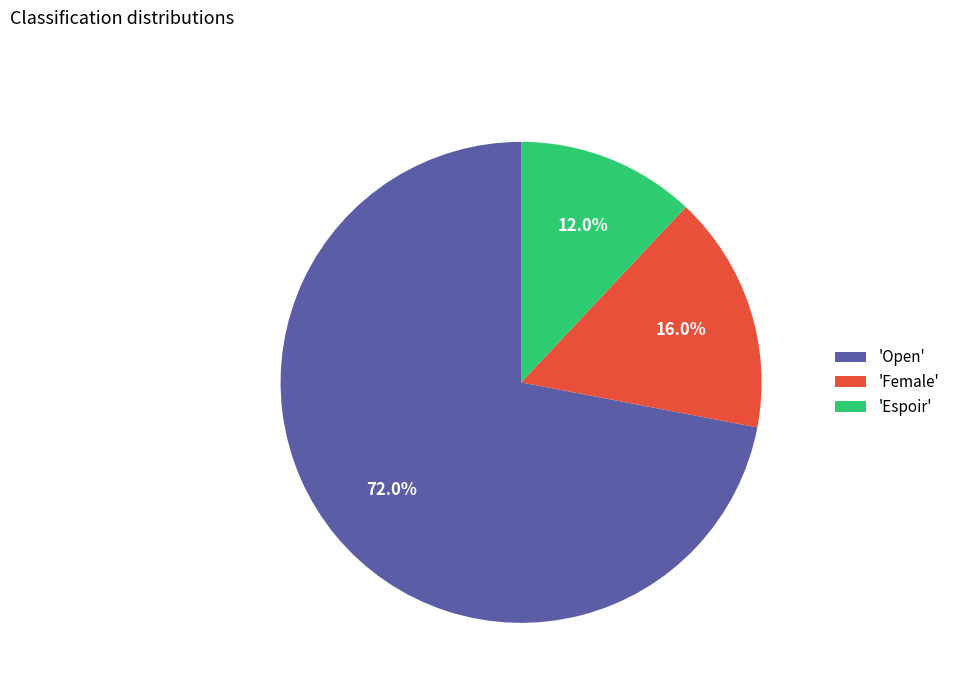

What is the smallest slice in the pie chart?

'Espoir'